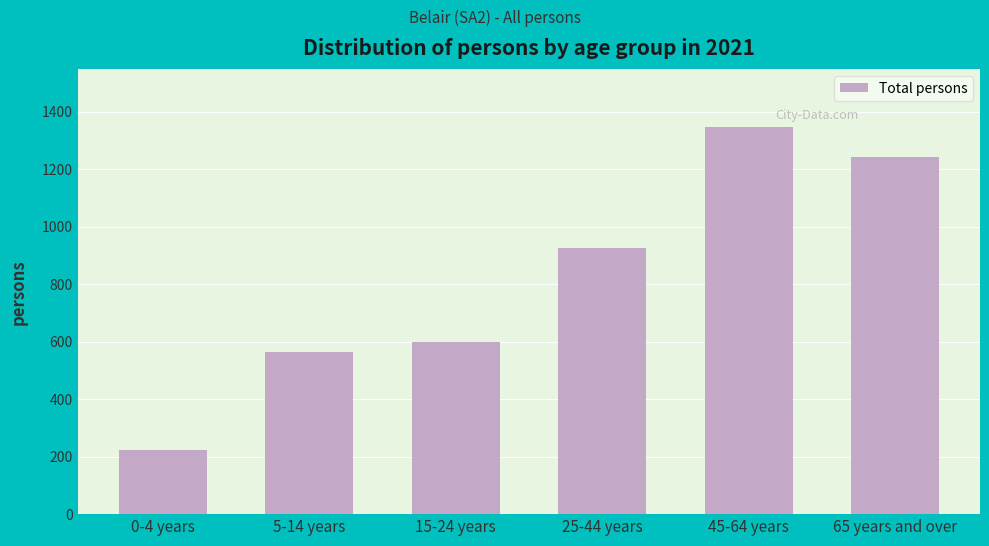

Reading left to right, transcribe all the data shown in this chart.

0-4 years=224	5-14 years=563	15-24 years=599	25-44 years=926	45-64 years=1347	65 years and over=1242